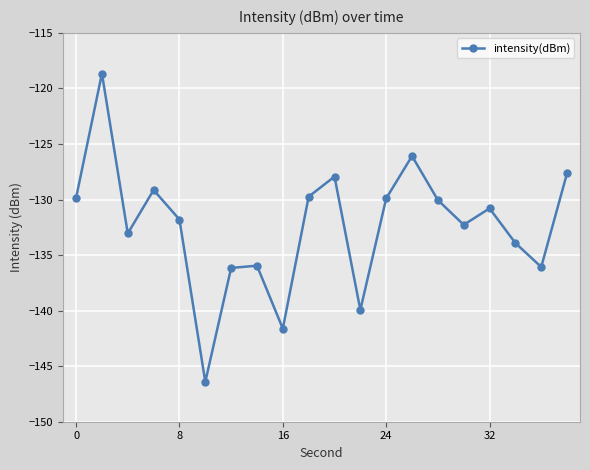

How many lines are shown in the chart?

1